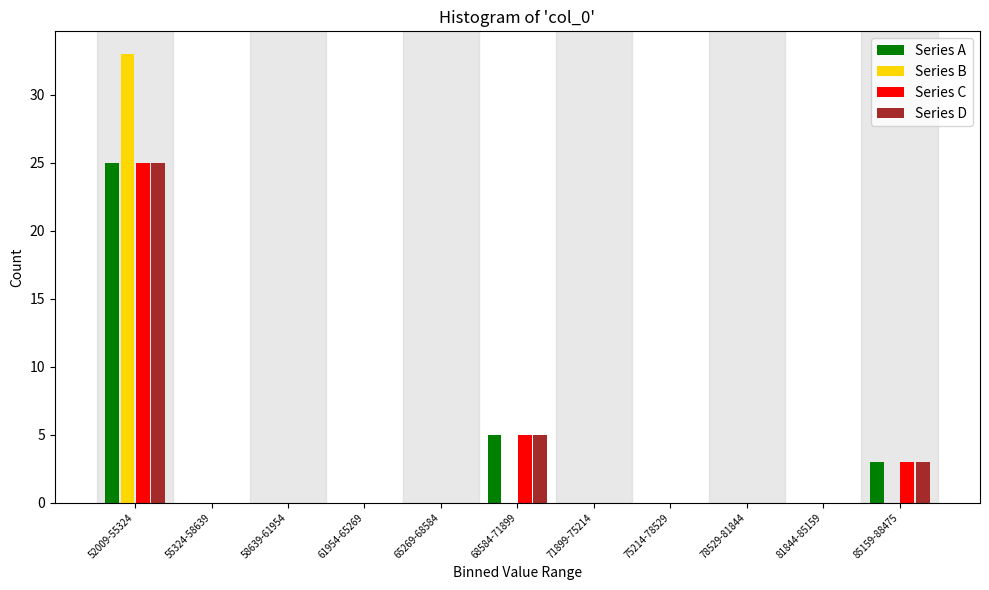

What is the sum of all Series A values?

33